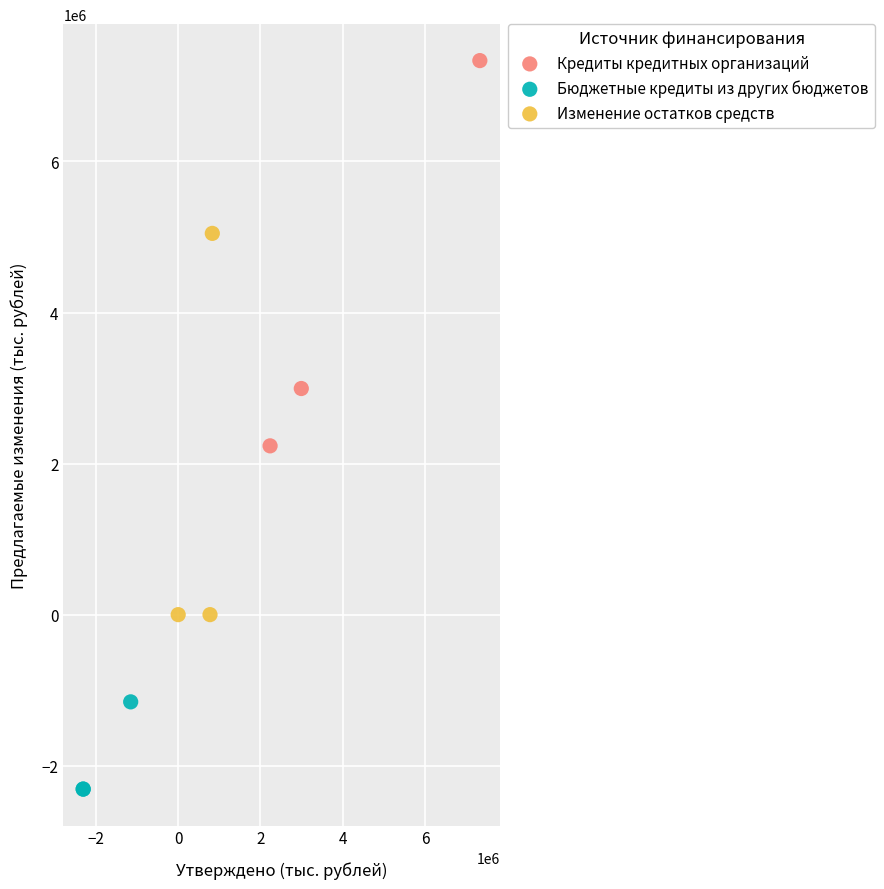

Which series contains the highest Y value?

Кредиты кредитных организаций